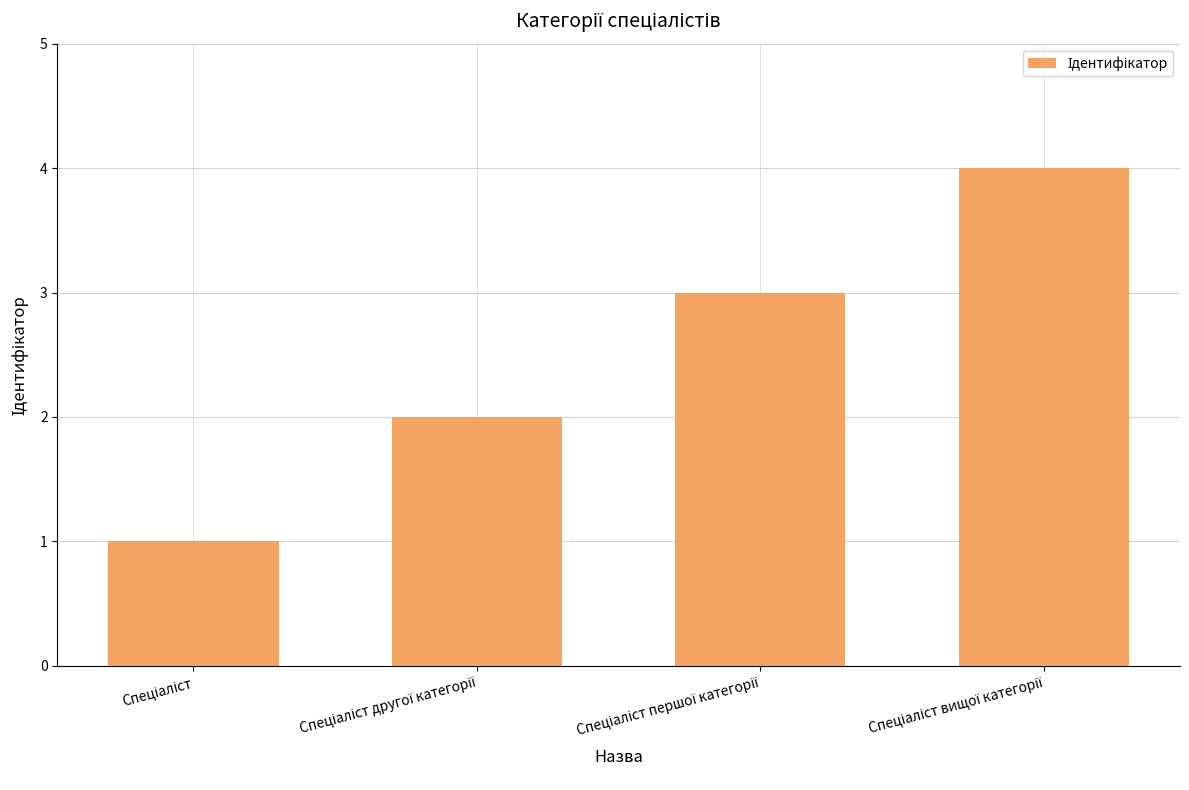

What is the difference between the maximum and minimum values?

3